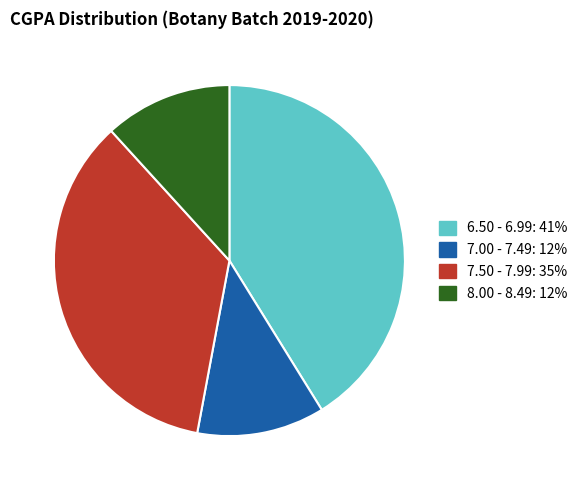

Is there any slice that represents more than half of the pie?

No